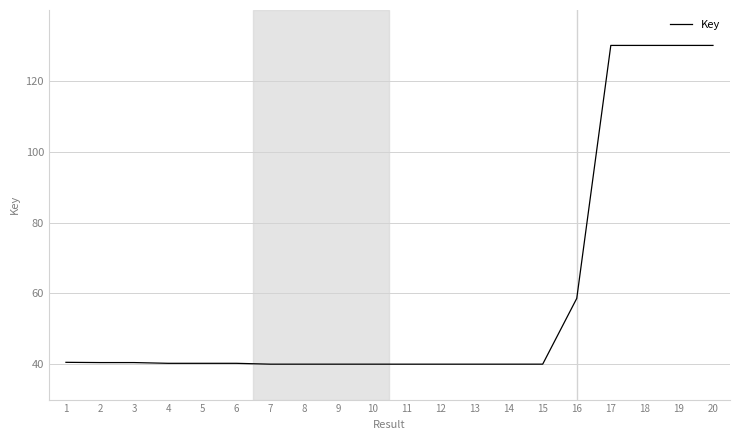

The chart shows a value of 13.1 at 15. True or false?

False